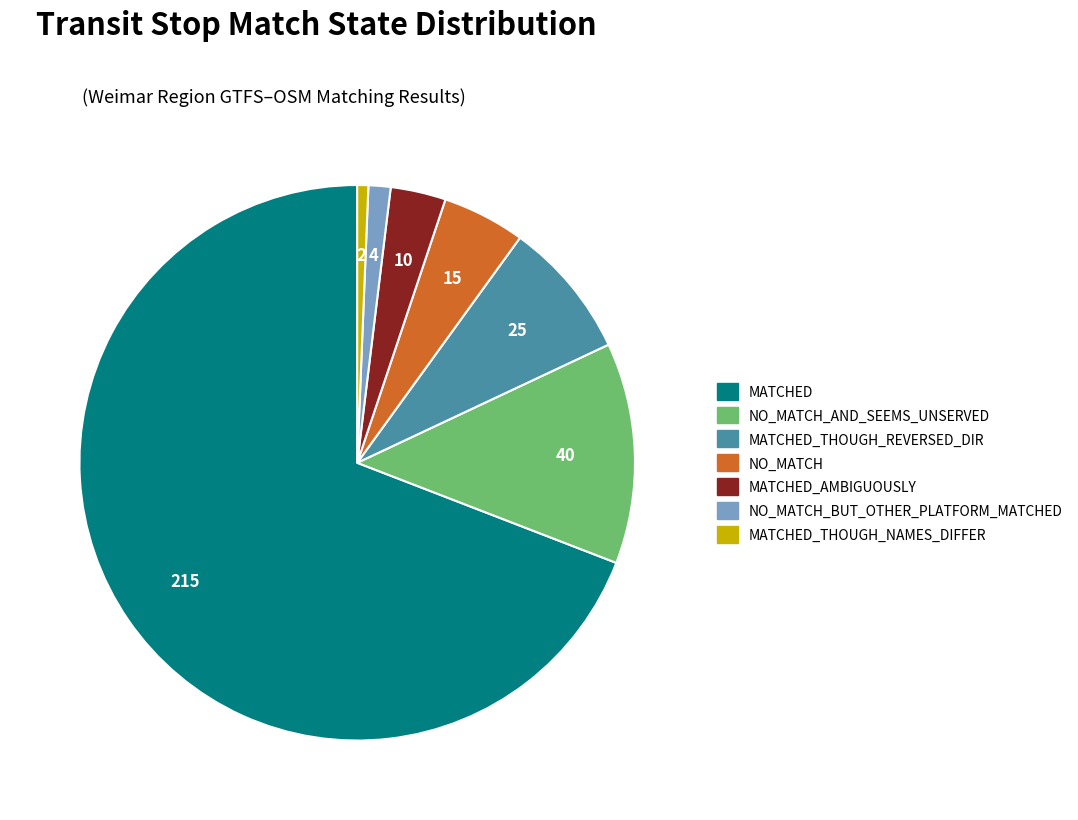

Is there a majority slice in this chart?

Yes